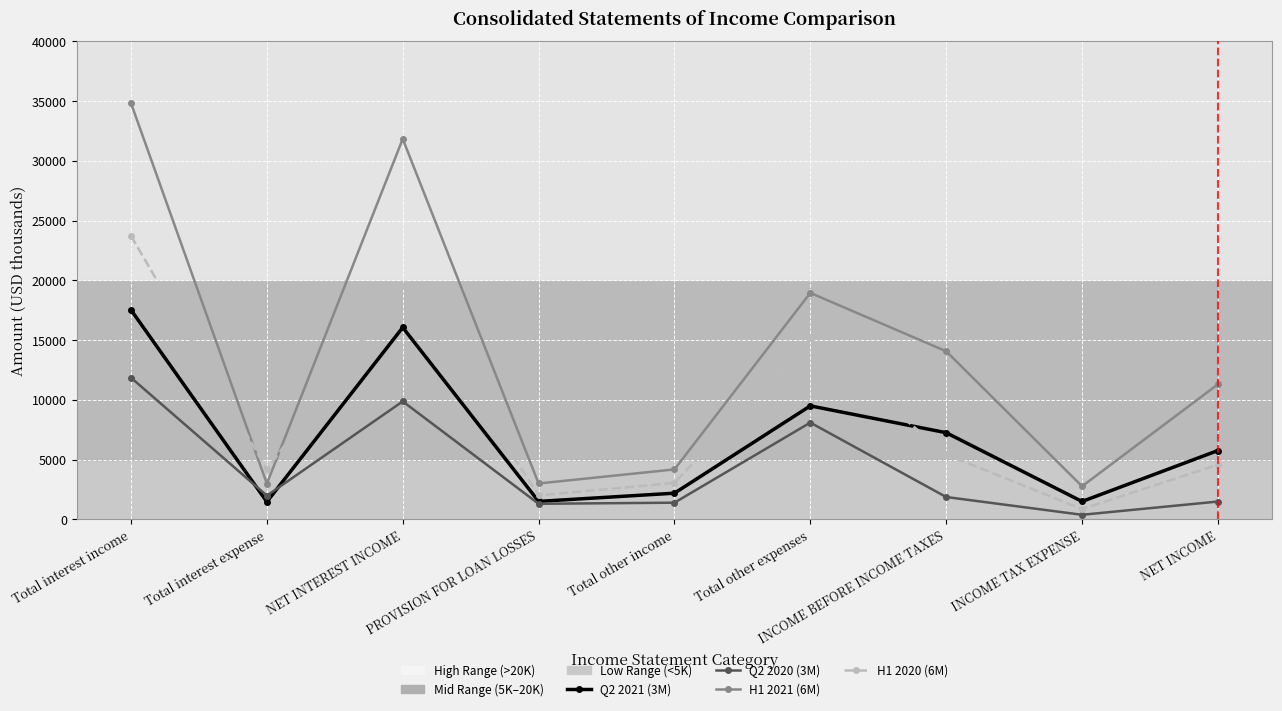

At which category does H1 2021 (6M) reach its first local peak?

NET INTEREST INCOME